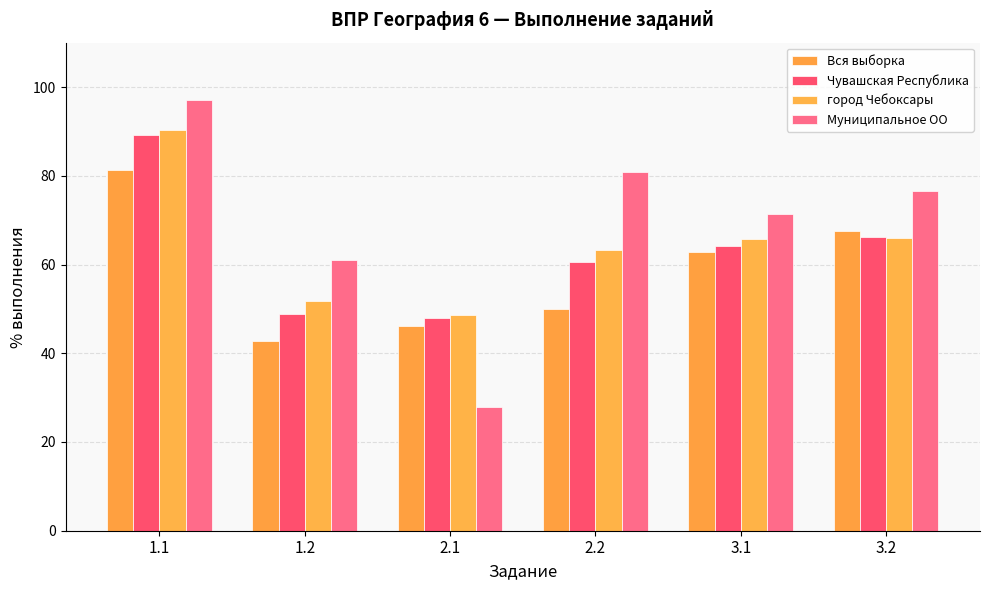

Which series has the largest range (max minus min)?

Муниципальное ОО